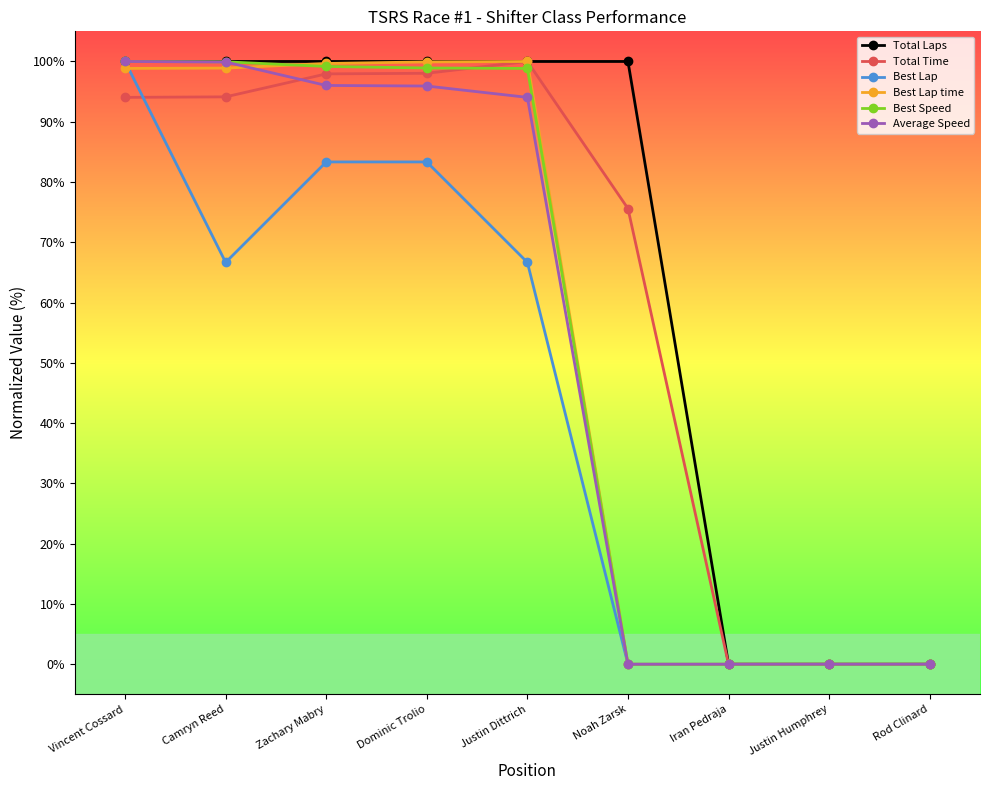

What are all the series names shown in the legend?

Total Laps, Total Time, Best Lap, Best Lap time, Best Speed, Average Speed